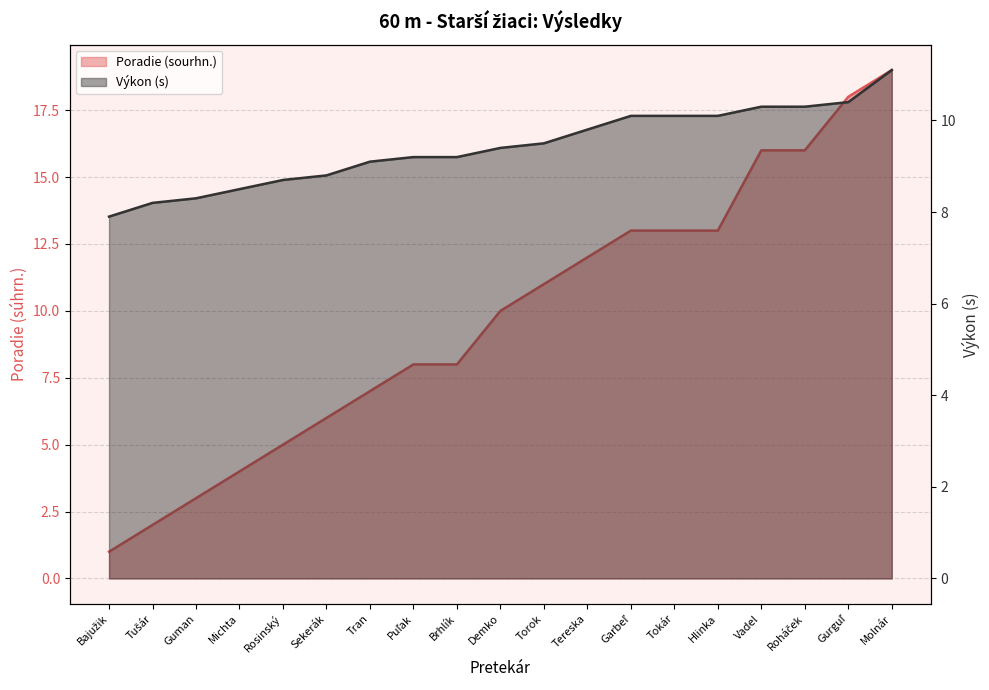

Which series ends up on top after the final intersection of Výkon and Poradie (sourhn.)?

Poradie (sourhn.)